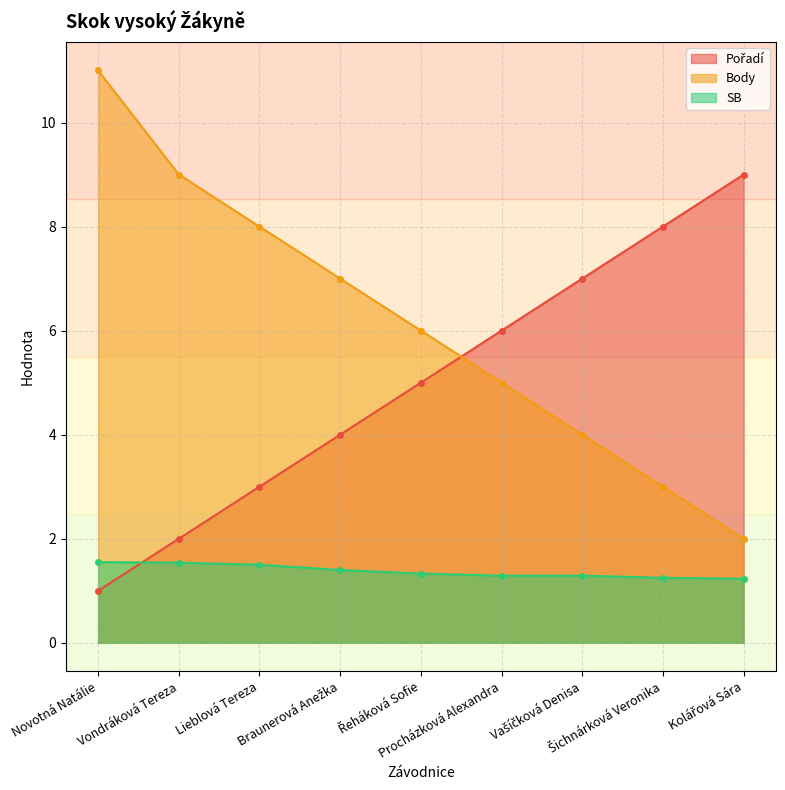

Reading left to right, what are all the values shown in this chart?

Pořadí: Novotná Natálie=1.0	Vondráková Tereza=2.0	Lieblová Tereza=3.0	Braunerová Anežka=4.0	Řeháková Sofie=5.0	Procházková Alexandra=6.0	Vašíčková Denisa=7.0	Šichnárková Veronika=8.0	Kolářová Sára=9.0
Body: Novotná Natálie=11.0	Vondráková Tereza=9.0	Lieblová Tereza=8.0	Braunerová Anežka=7.0	Řeháková Sofie=6.0	Procházková Alexandra=5.0	Vašíčková Denisa=4.0	Šichnárková Veronika=3.0	Kolářová Sára=2.0
SB: Novotná Natálie=1.6	Vondráková Tereza=1.5	Lieblová Tereza=1.5	Braunerová Anežka=1.4	Řeháková Sofie=1.3	Procházková Alexandra=1.3	Vašíčková Denisa=1.3	Šichnárková Veronika=1.2	Kolářová Sára=1.2